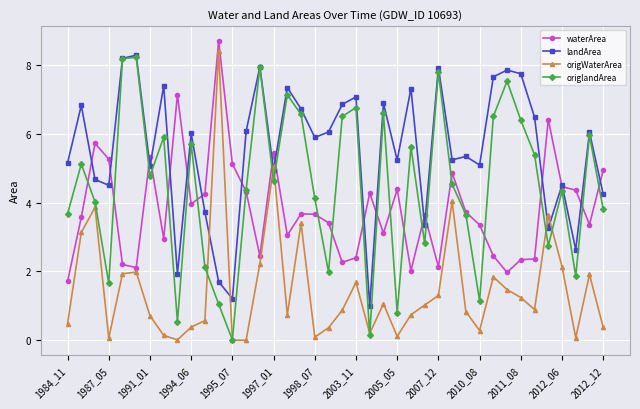

What is the value of the waterArea point at the 12th from the left?

8.7